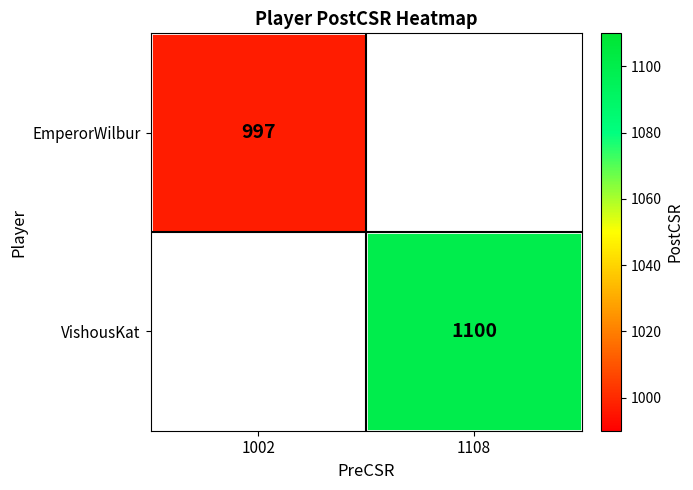

At which category does the chart reach its peak across all series?

1108